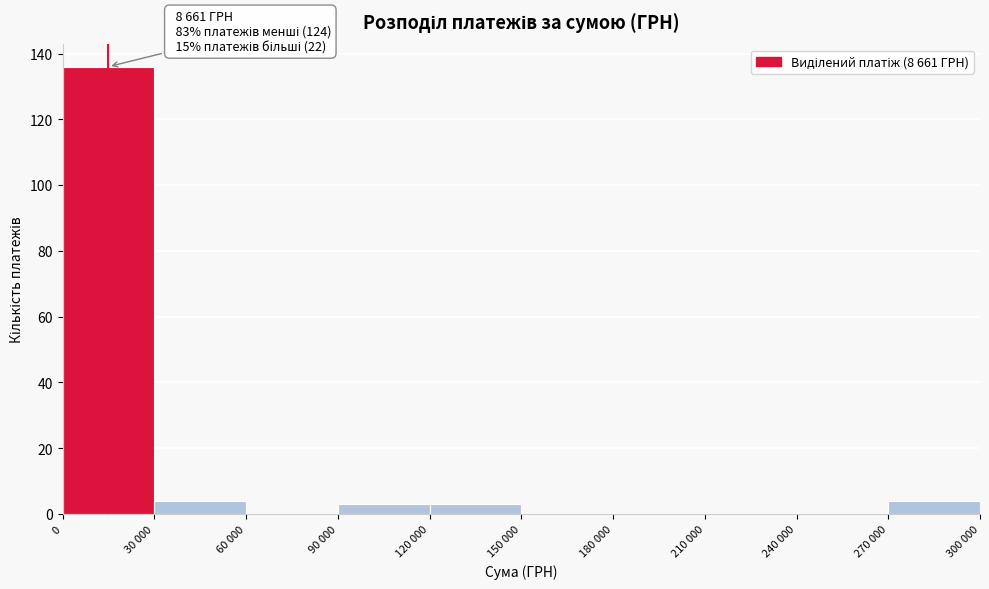

Reading right to left, extract all data points from this chart.

270 000=4	240 000=0	210 000=0	180 000=0	150 000=0	120 000=3	90 000=3	60 000=0	30 000=4	0=136